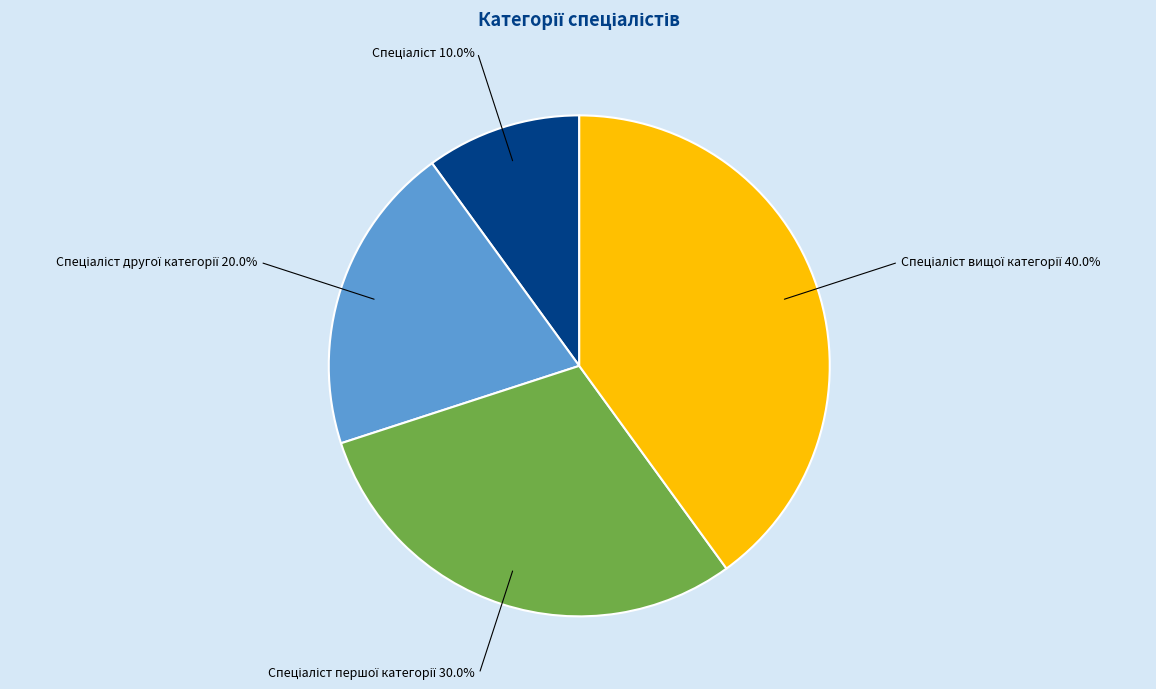

Does any single category account for the majority?

No